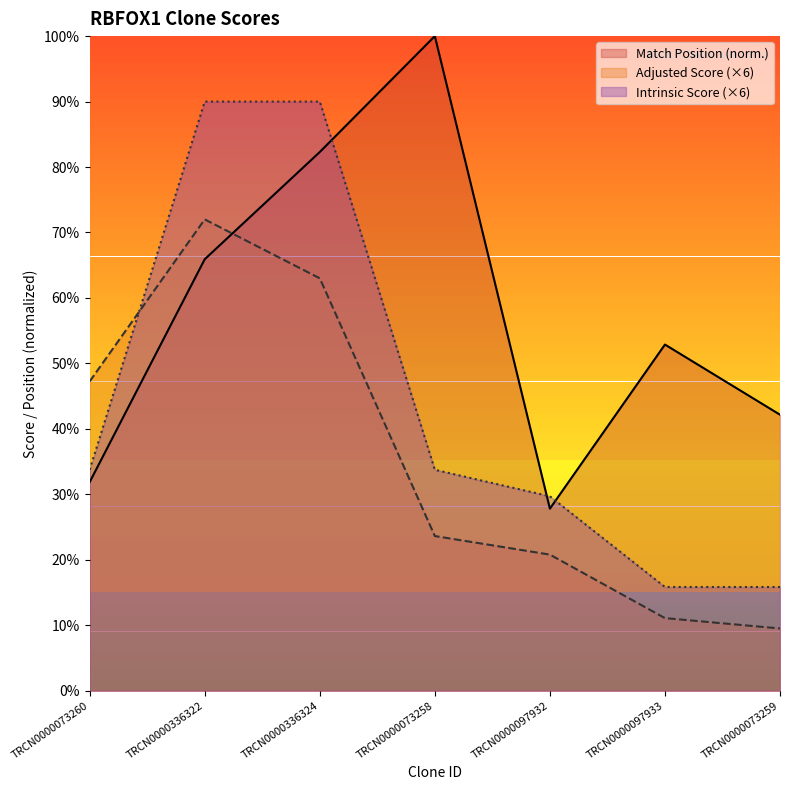

Which category has the lowest value in the Adjusted Score series?

TRCN0000073259